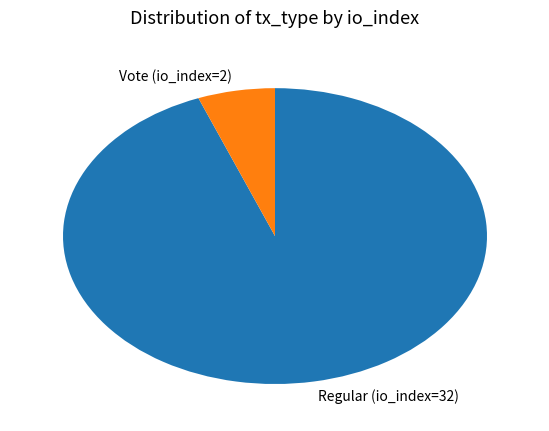

Approximately how many times larger is the value at Vote (io_index=2) compared to Regular (io_index=32)?

0.1